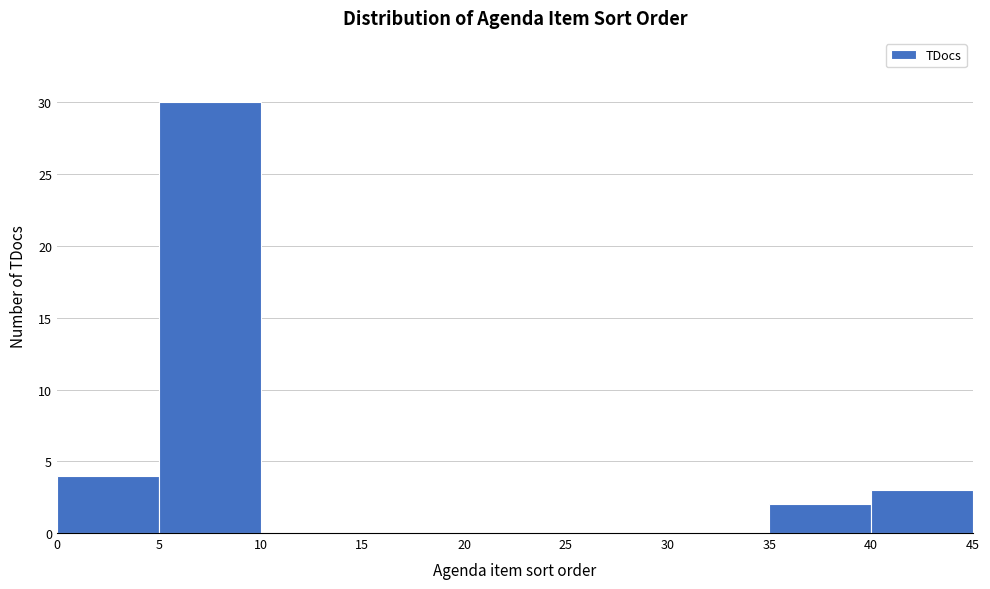

Reading left to right, transcribe this chart: for each bar, give the range it covers on the x-axis and its height. The values are not printed on the chart, so give them approximately, as read against the axis.

0 to 5: 4
5 to 10: 30
10 to 15: 0
15 to 20: 0
20 to 25: 0
25 to 30: 0
30 to 35: 0
35 to 40: 2
40 to 45: 3